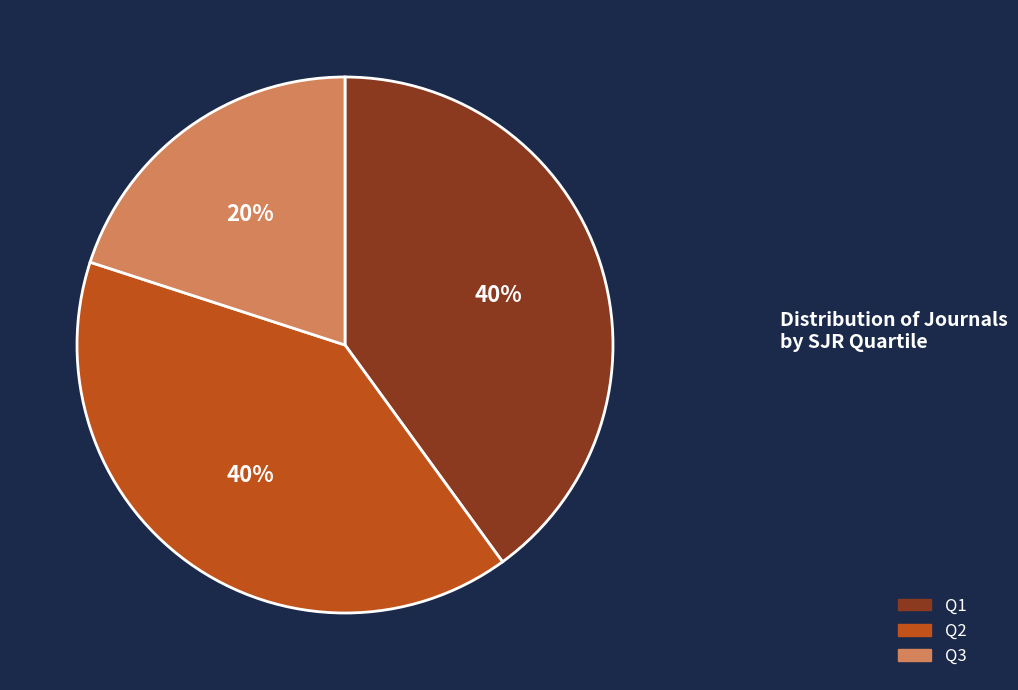

Is there a majority slice in this chart?

No